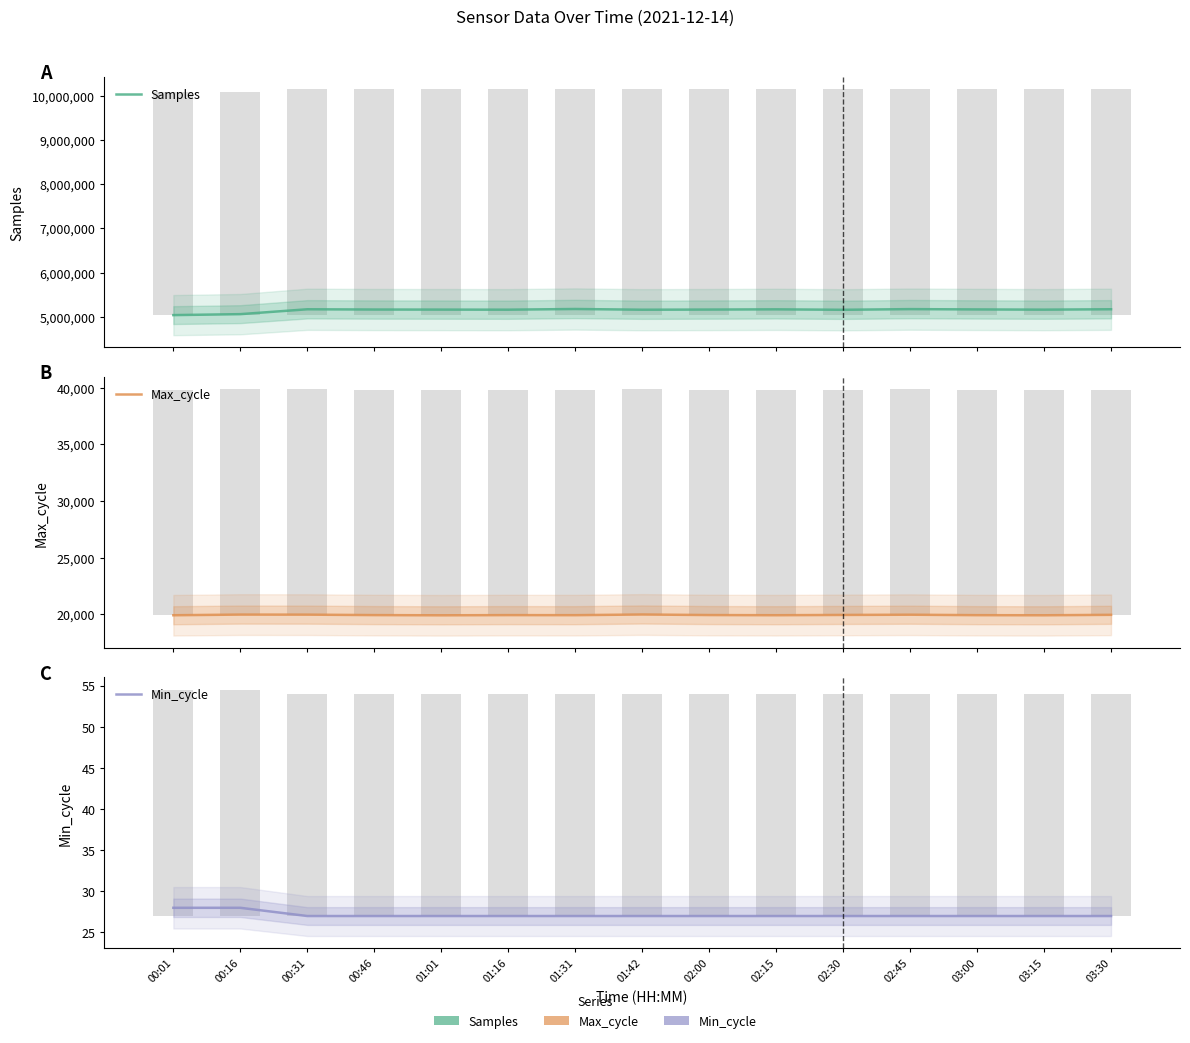

At which label does Max_cycle first exceed 19926?

00:16